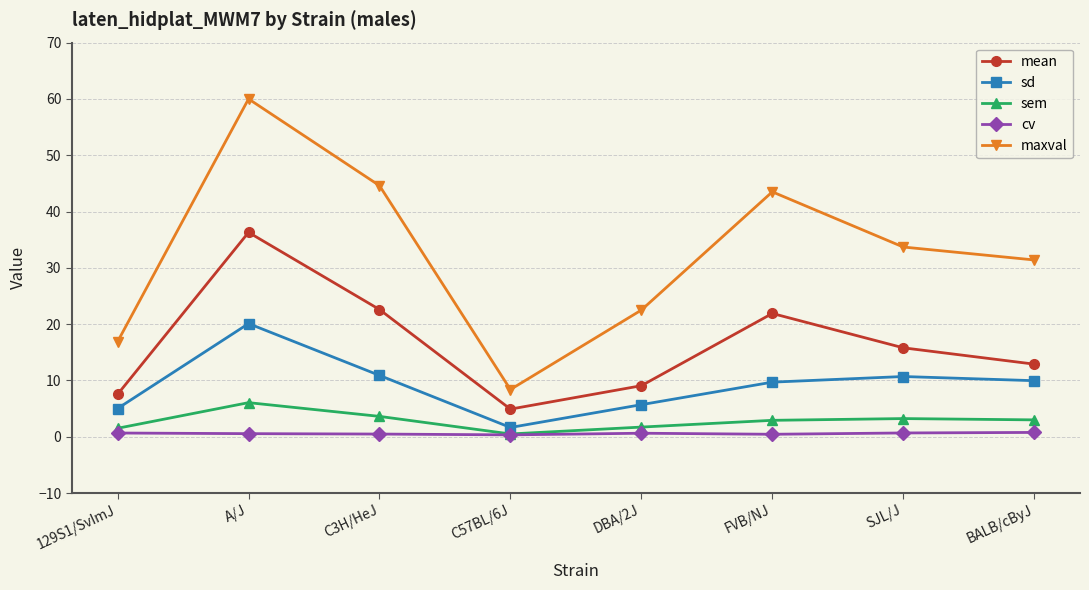

What is the value of the sd point at the 6th from the left?

9.7